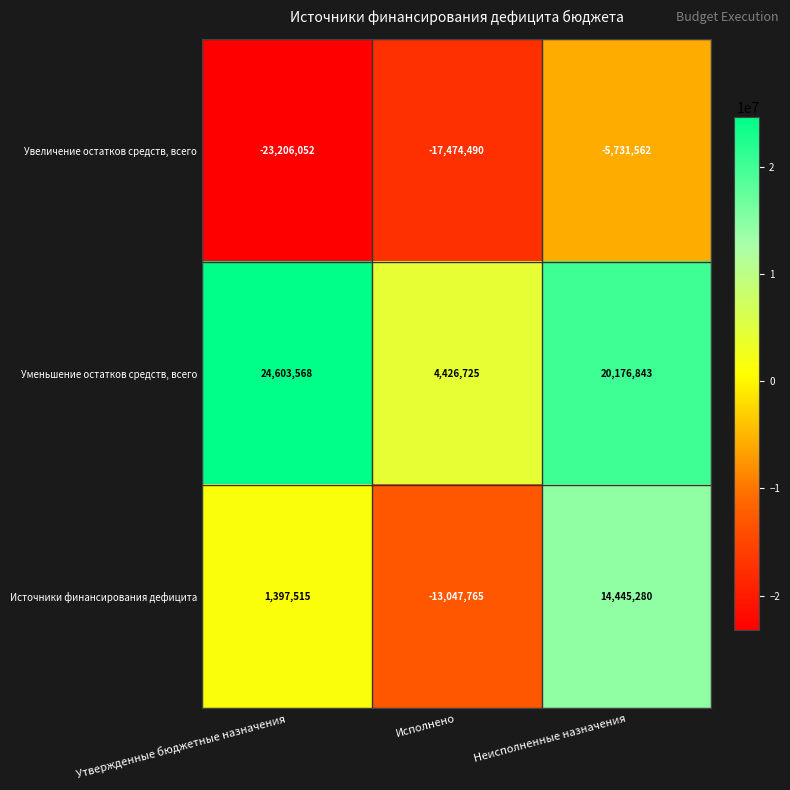

Which series has the largest total across all categories?

Уменьшение остатков средств, всего